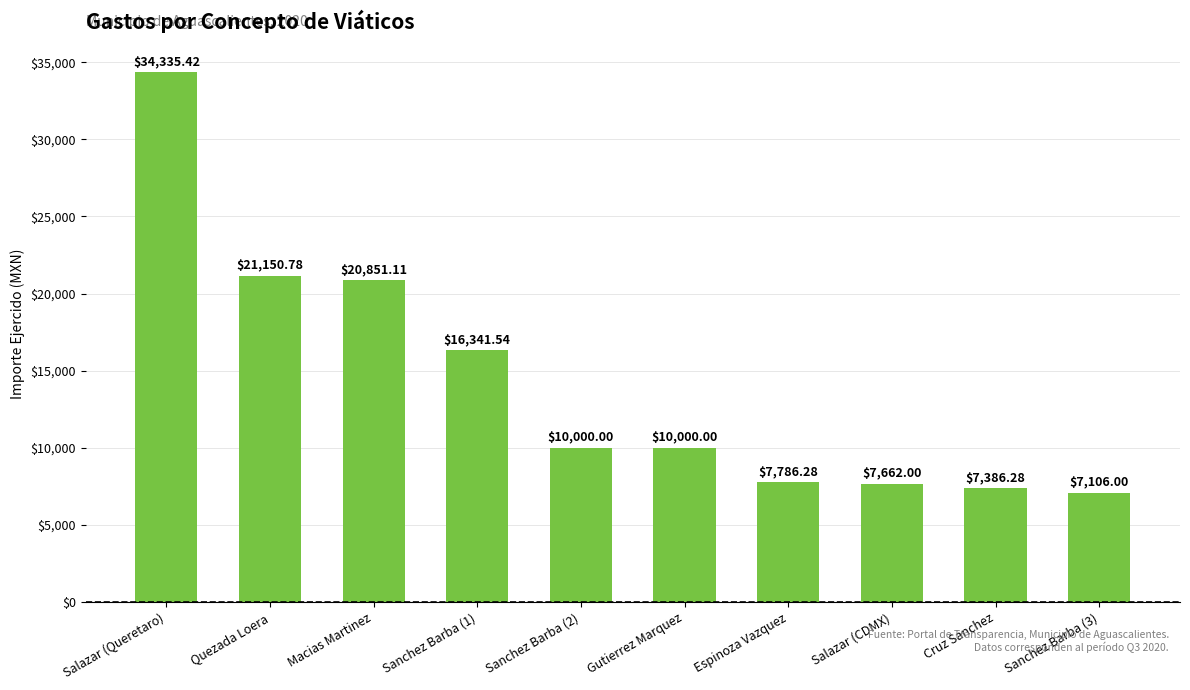

What is the change in value from Sanchez Barba (1) to Espinoza Vazquez?

-8555.3